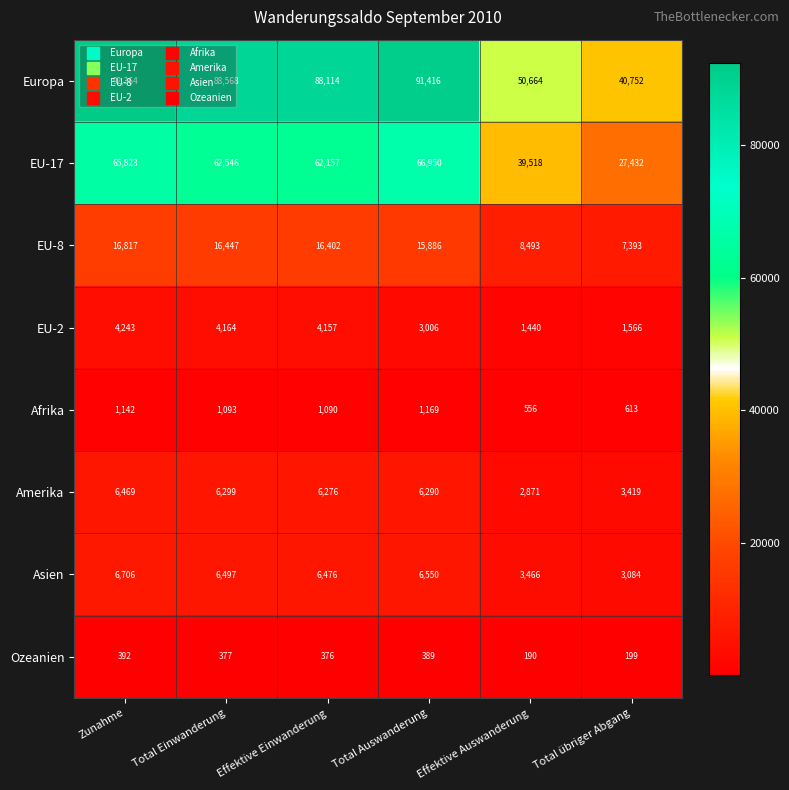

The value of Asien at Total Auswanderung is 6550. True or false?

True